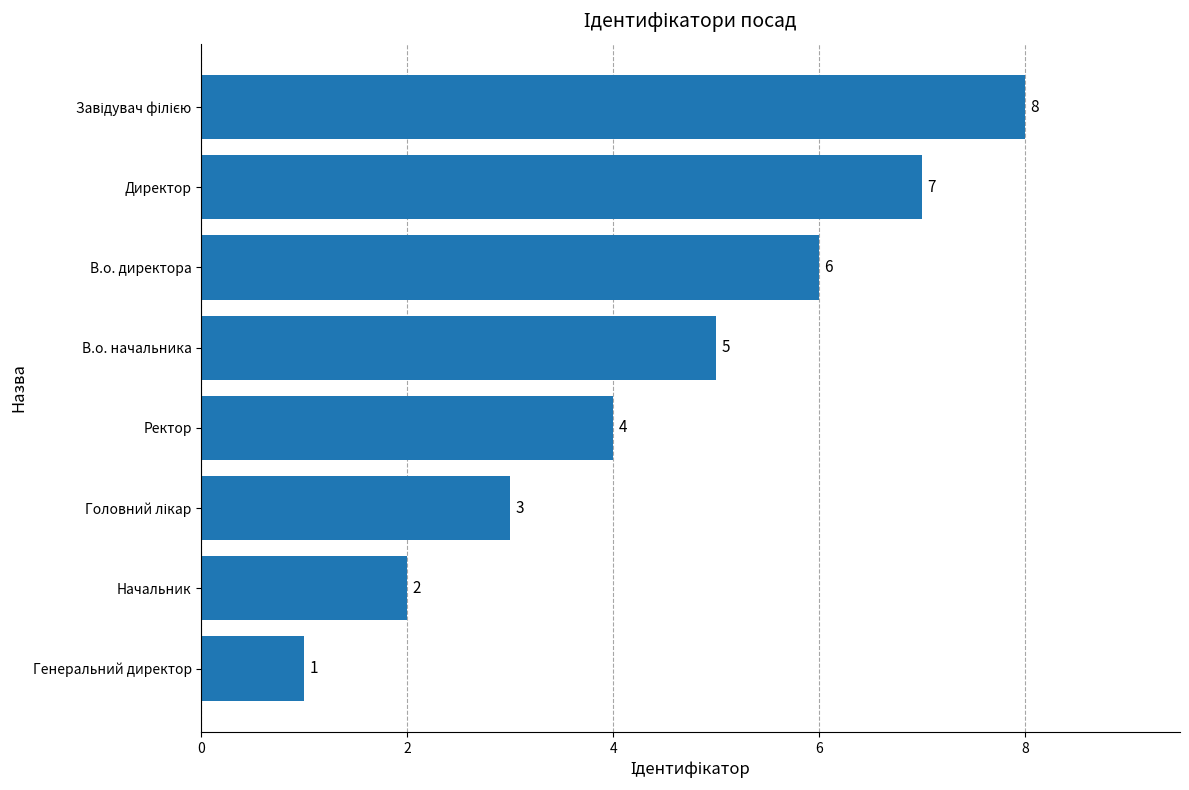

The value at В.о. директора is 6. True or false?

True